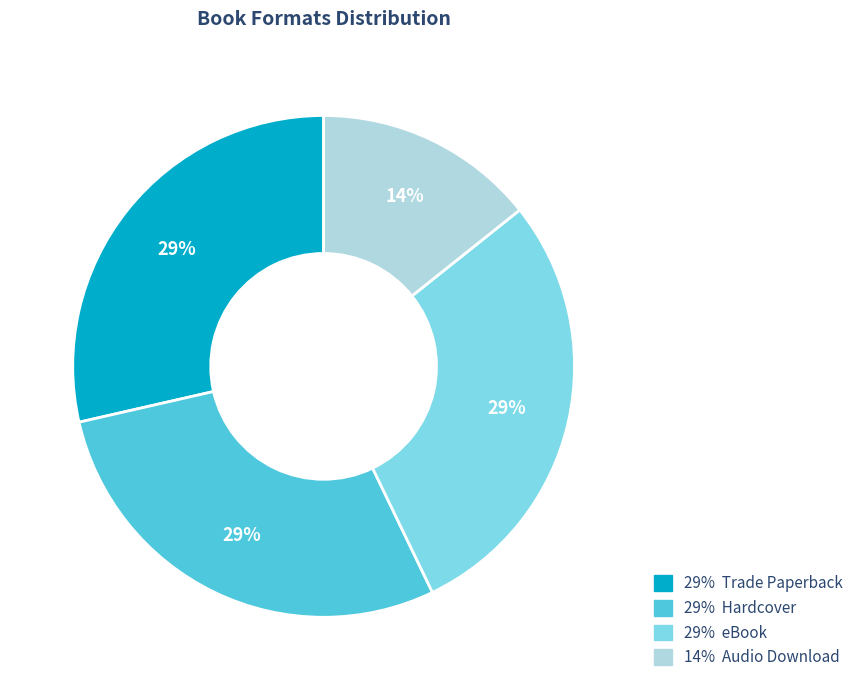

How many slices are in this pie chart?

4